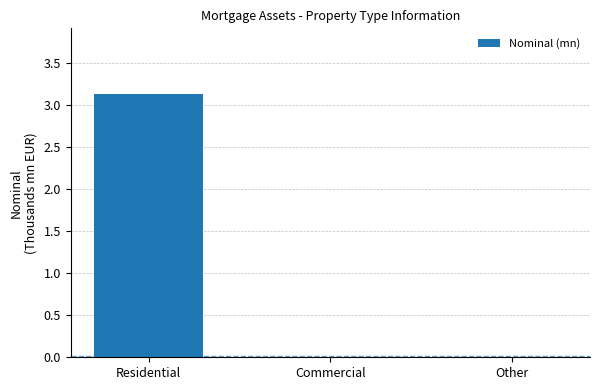

The chart shows a value of -1.2 at Other. True or false?

False